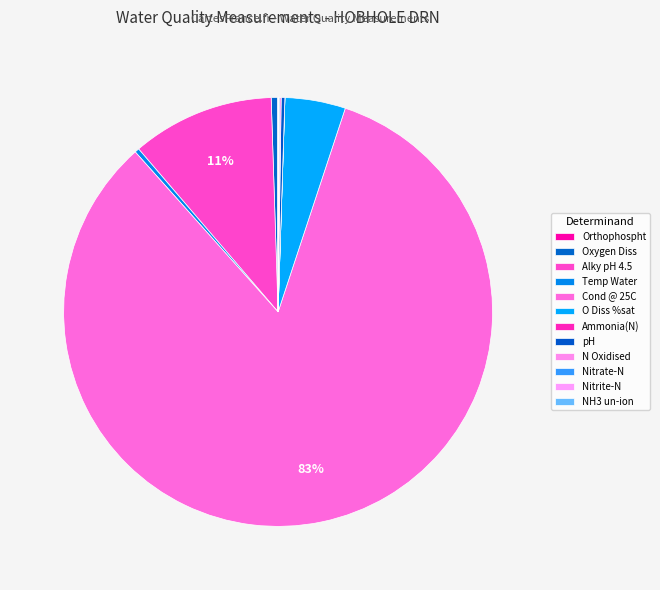

Do Nitrate-N and Orthophospht together represent more than half of the pie?

No